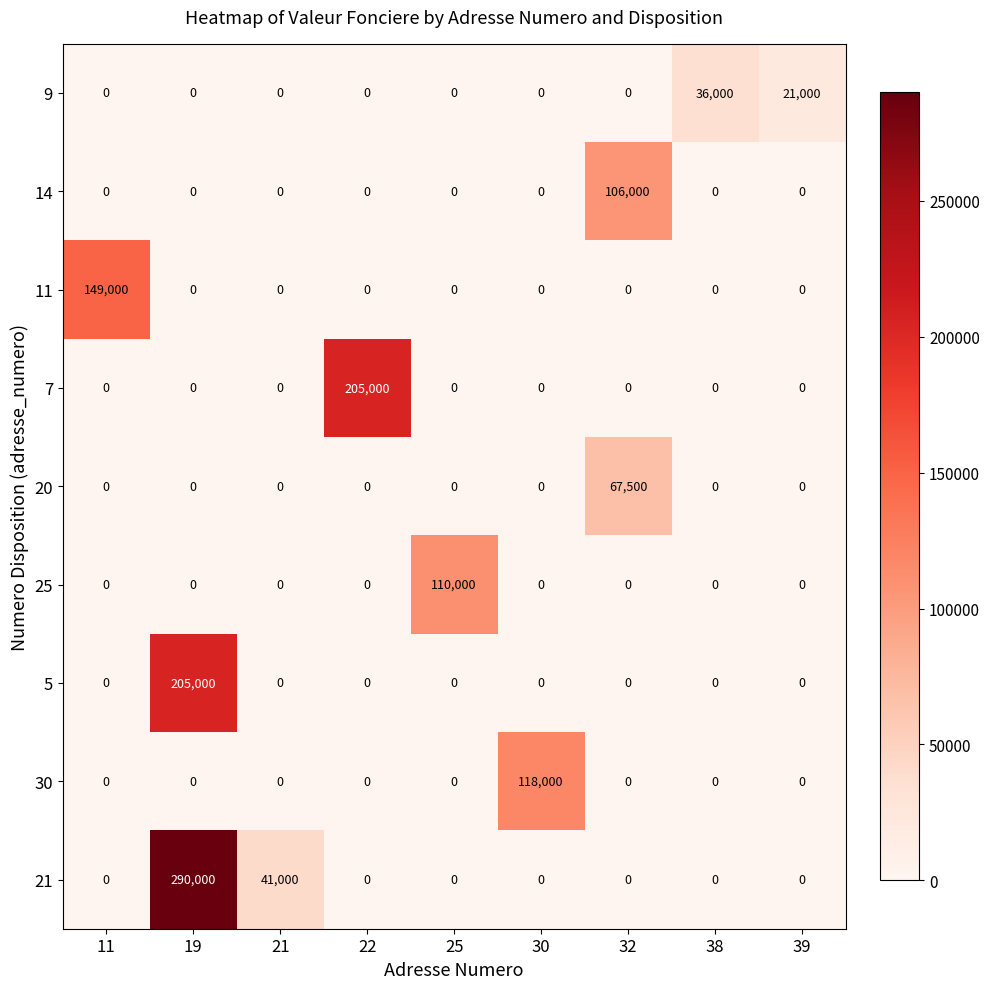

What is the maximum value shown in the chart?

290000